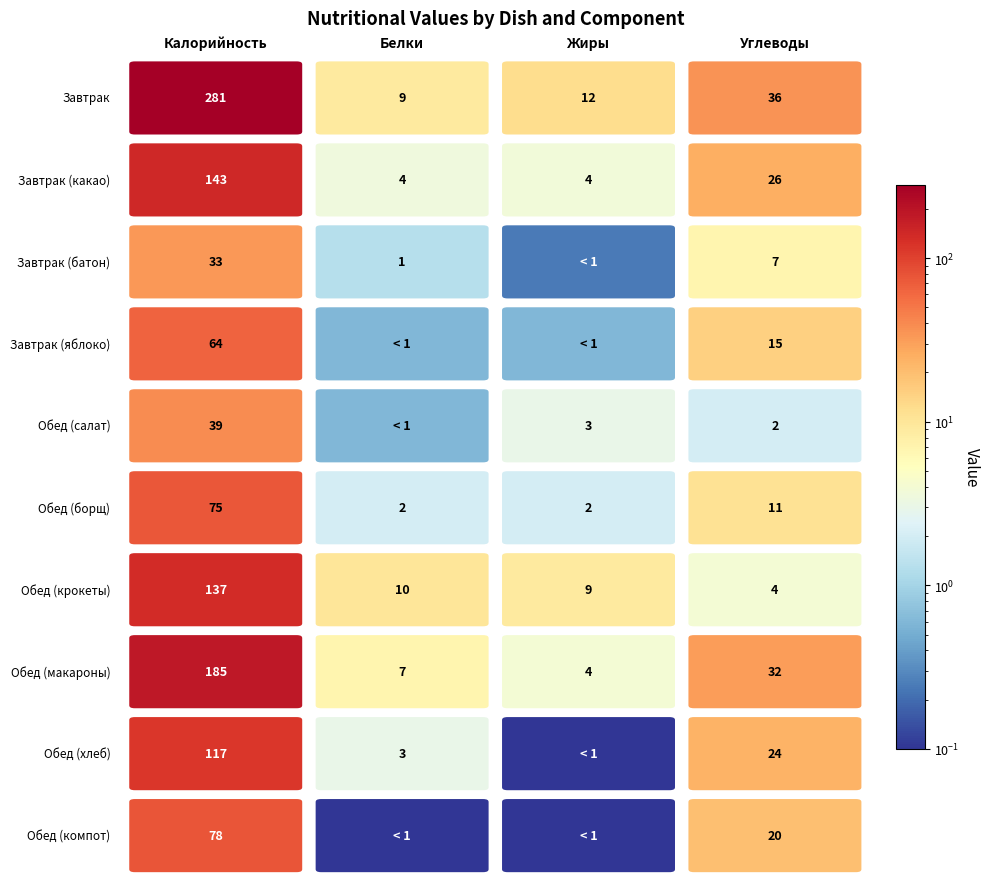

Reading left to right, transcribe all the data shown in this chart.

Завтрак: Завтрак=281.0	Завтрак (какао)=9.0	Завтрак (батон)=12.0	Завтрак (яблоко)=36.0
Завтрак (какао): Завтрак=142.9	Завтрак (какао)=3.5	Завтрак (батон)=3.7	Завтрак (яблоко)=25.5
Завтрак (батон): Завтрак=33.1	Завтрак (какао)=1.3	Завтрак (батон)=0.2	Завтрак (яблоко)=6.8
Завтрак (яблоко): Завтрак=64.0	Завтрак (какао)=0.6	Завтрак (батон)=0.6	Завтрак (яблоко)=15.0
Обед (салат): Завтрак=38.6	Завтрак (какао)=0.6	Завтрак (батон)=3.0	Завтрак (яблоко)=2.0
Обед (борщ): Завтрак=75.0	Завтрак (какао)=2.0	Завтрак (батон)=2.0	Завтрак (яблоко)=11.0
Обед (крокеты): Завтрак=137.3	Завтрак (какао)=10.0	Завтрак (батон)=9.0	Завтрак (яблоко)=4.0
Обед (макароны): Завтрак=185.0	Завтрак (какао)=7.0	Завтрак (батон)=4.0	Завтрак (яблоко)=32.0
Обед (хлеб): Завтрак=117.0	Завтрак (какао)=3.0	Завтрак (батон)=0.0	Завтрак (яблоко)=24.0
Обед (компот): Завтрак=78.0	Завтрак (какао)=0.0	Завтрак (батон)=0.0	Завтрак (яблоко)=20.0